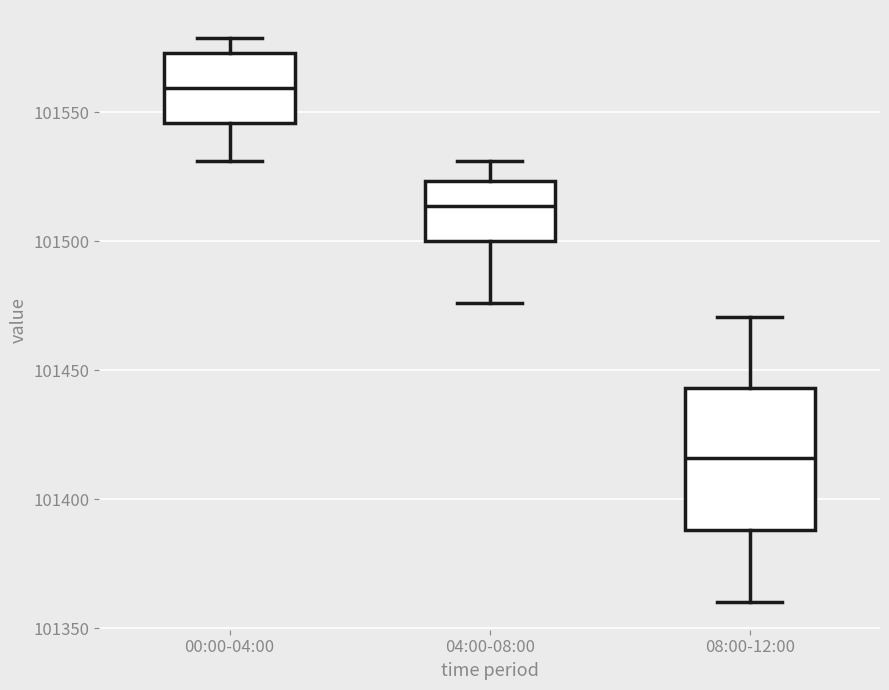

Where is the upper edge of the box for 00:00-04:00 on the y-axis? The values are not printed on the chart, so give them approximately, as read against the axis.

101575